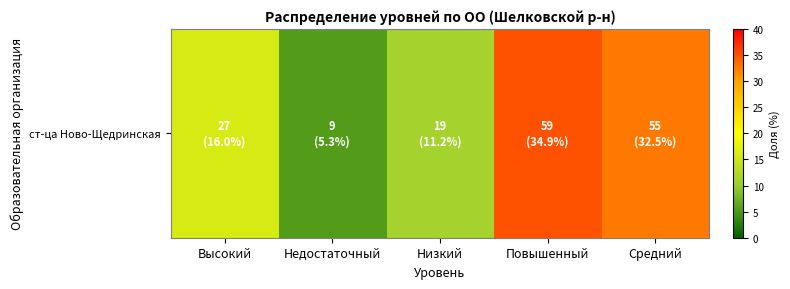

List the labels in order of value, smallest first.

Недостаточный, Низкий, Высокий, Средний, Повышенный